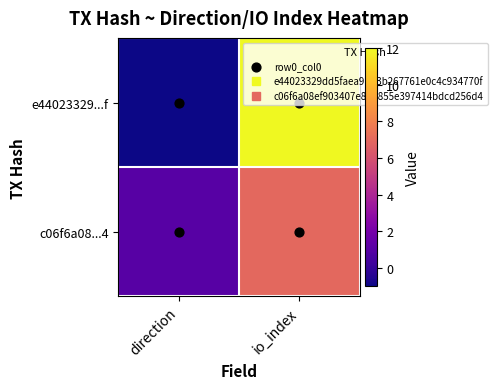

What is the maximum value shown in the chart?

12